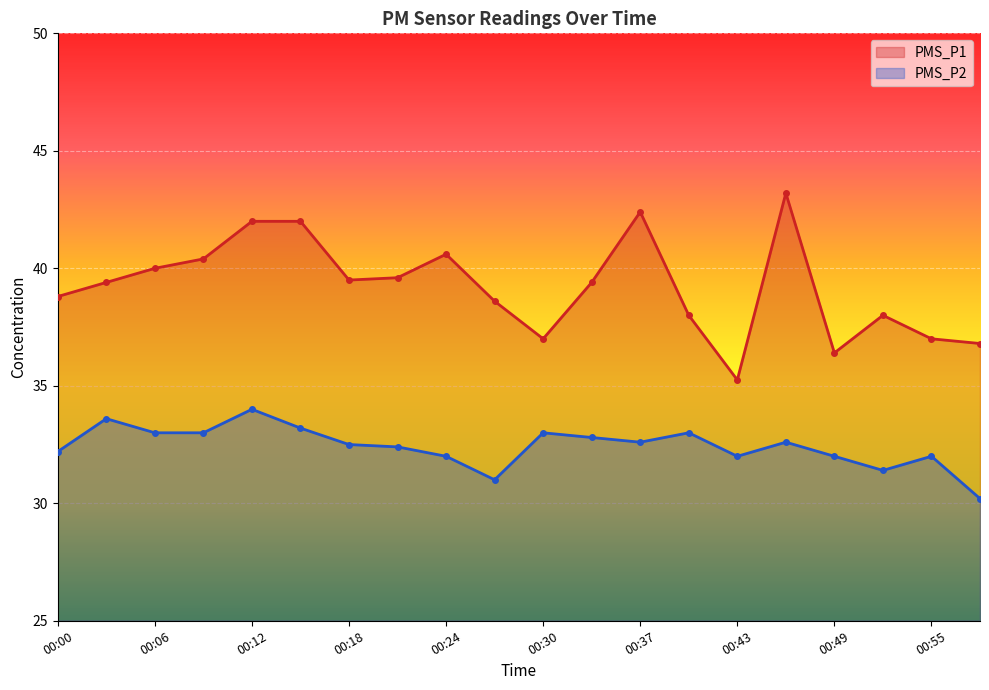

At which category does PMS_P2 reach its first local peak?

00:03